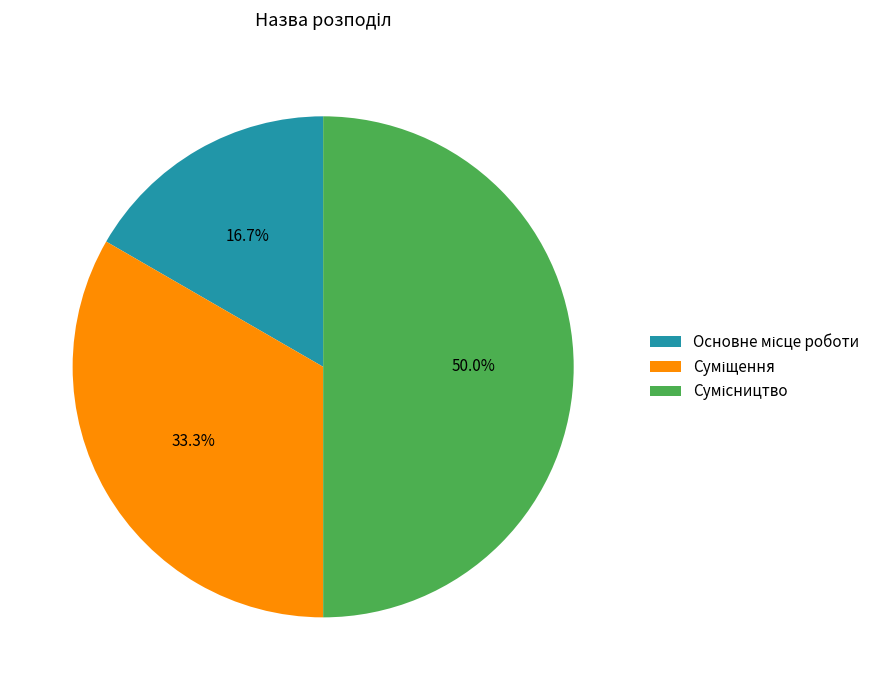

How many segments does this pie chart have?

3